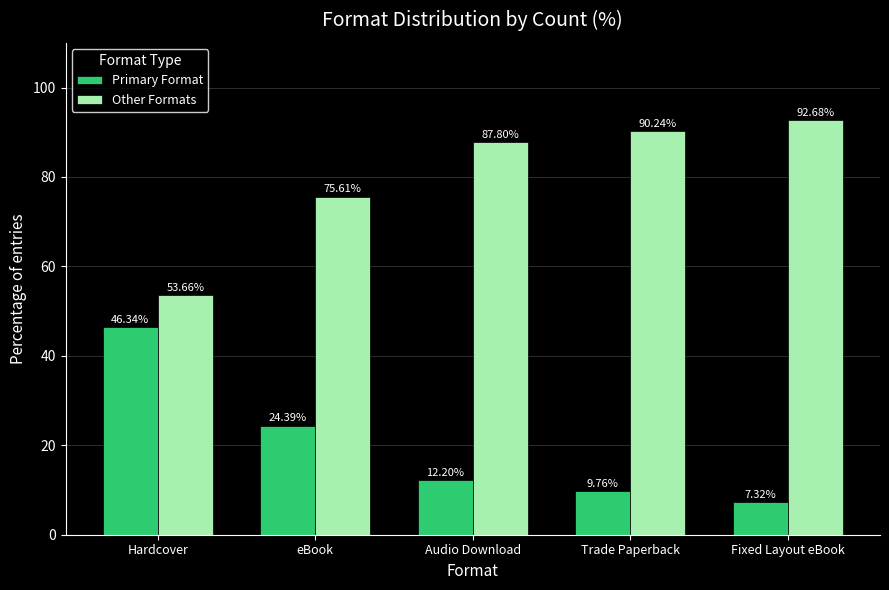

The Other Formats series shows 27.6 at eBook. True or false?

False